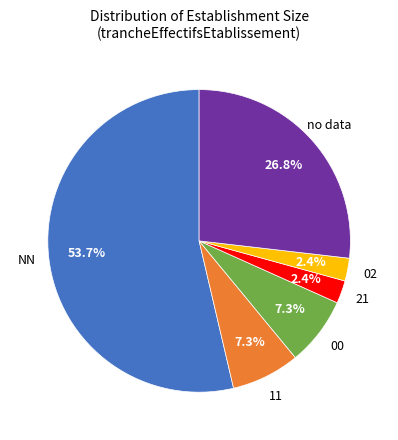

Is there a majority slice in this chart?

Yes